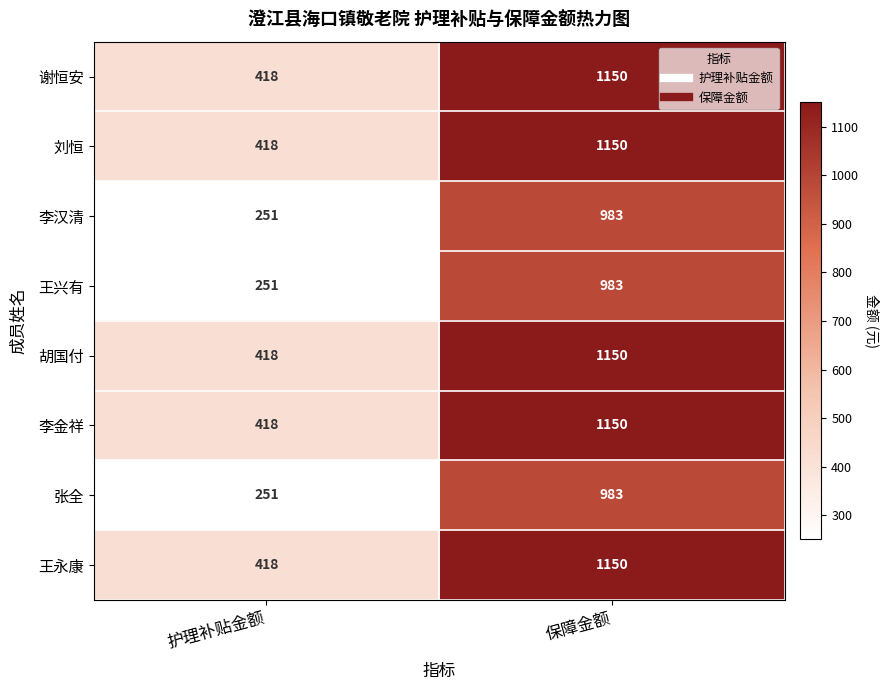

What is the difference between the 王兴有 values at 保障金额 and 护理补贴金额?

732